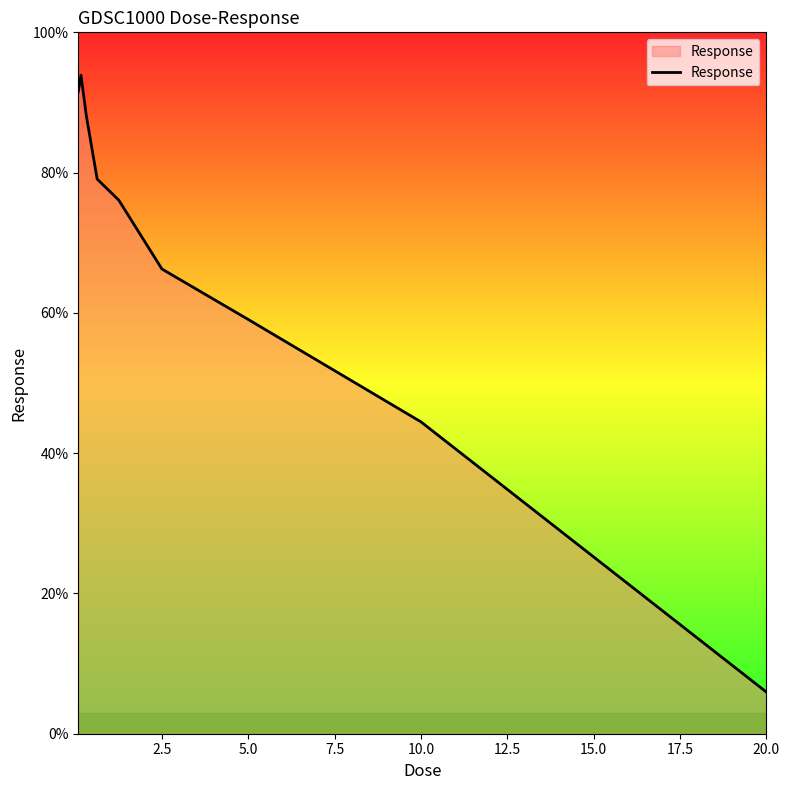

What is the greatest value displayed?

93.9